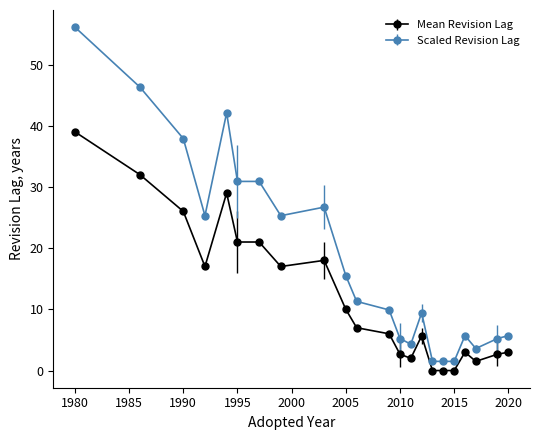

What is the difference between the second highest and minimum values in the Scaled Revision Lag series?

44.8